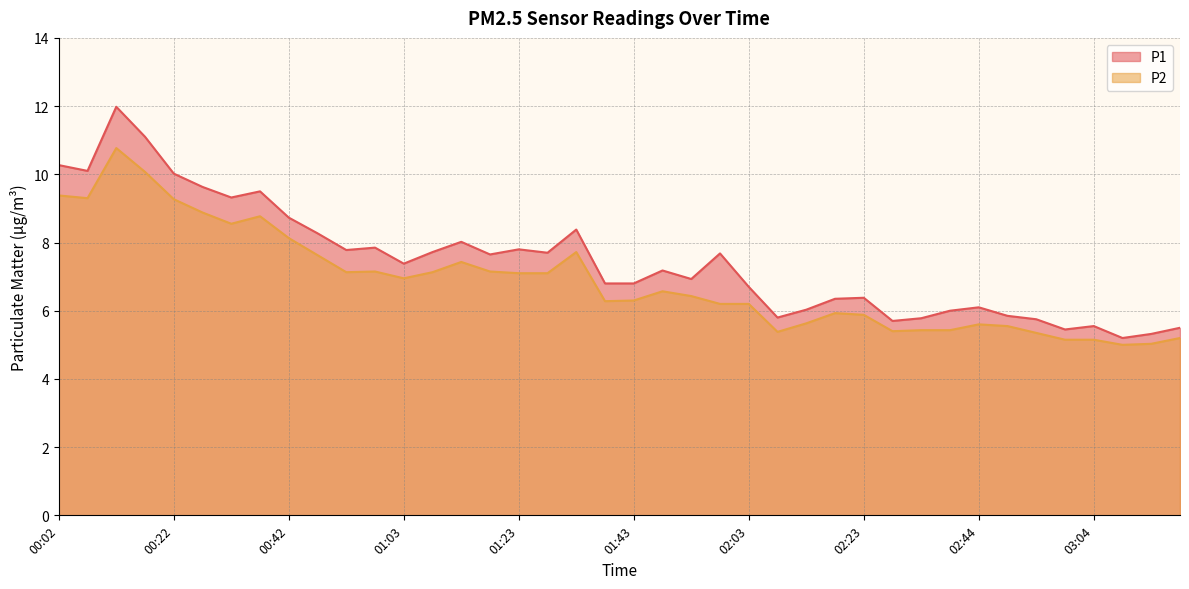

True or false: P1 and P2 cross at least once.

False